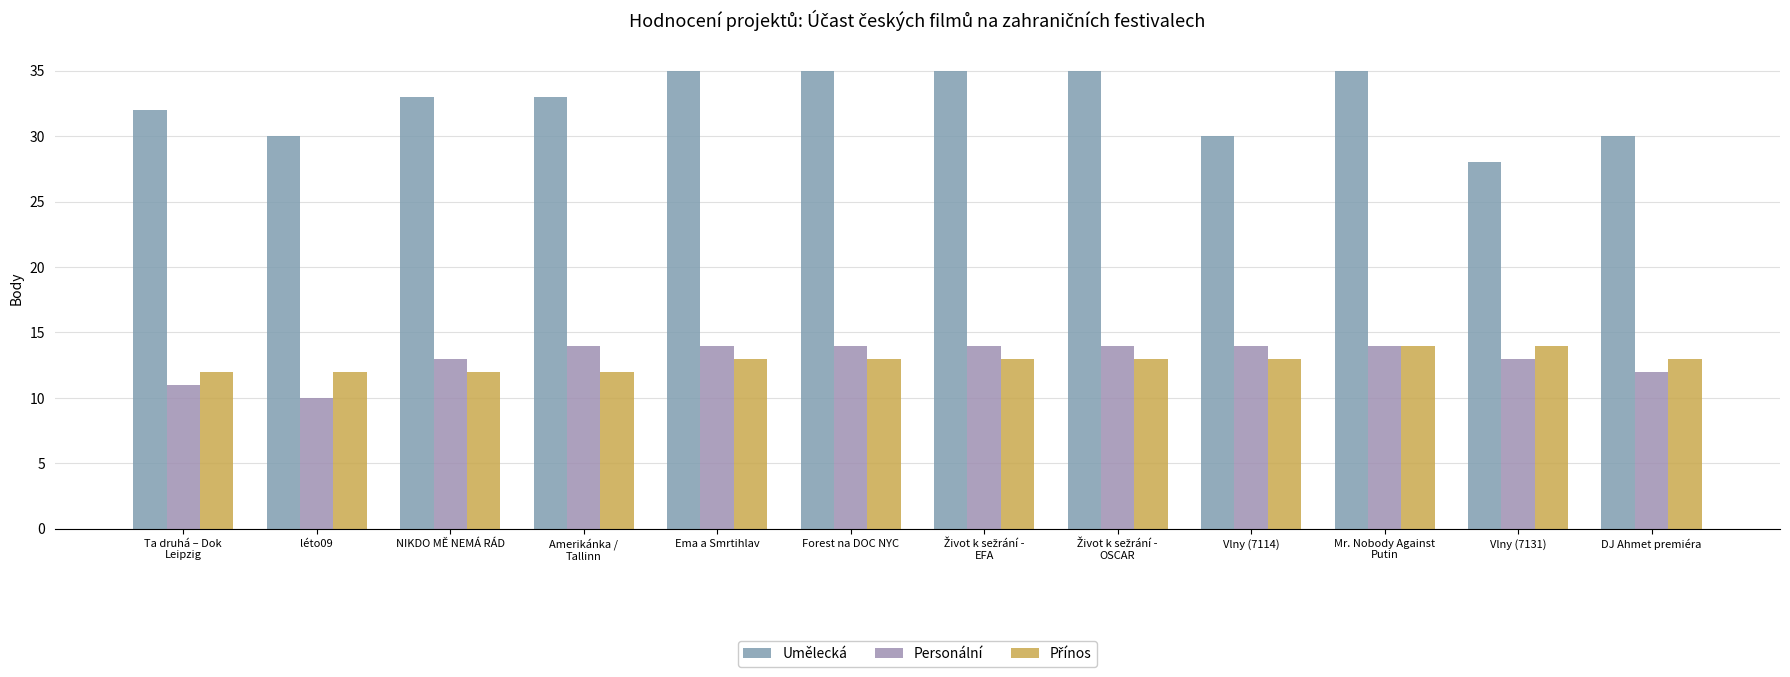

What is the maximum value shown in the chart?

35